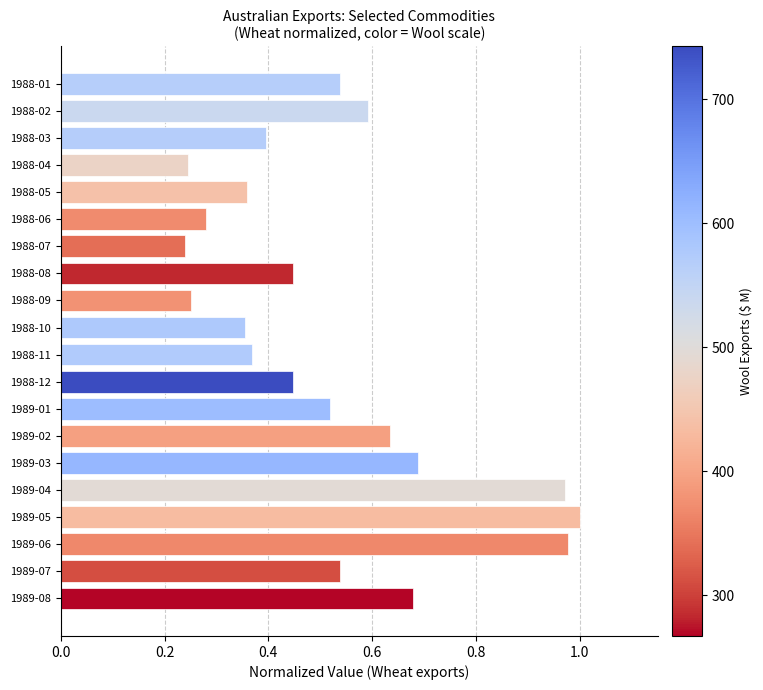

What is the difference between the maximum and minimum values?

0.8